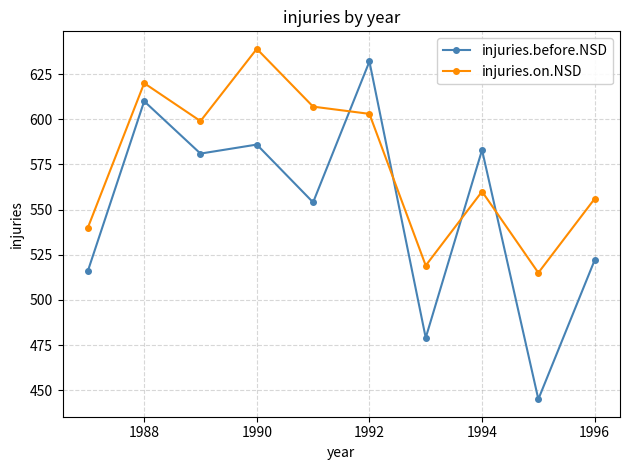

True or false: injuries.on.NSD and injuries.before.NSD intersect in this chart.

True